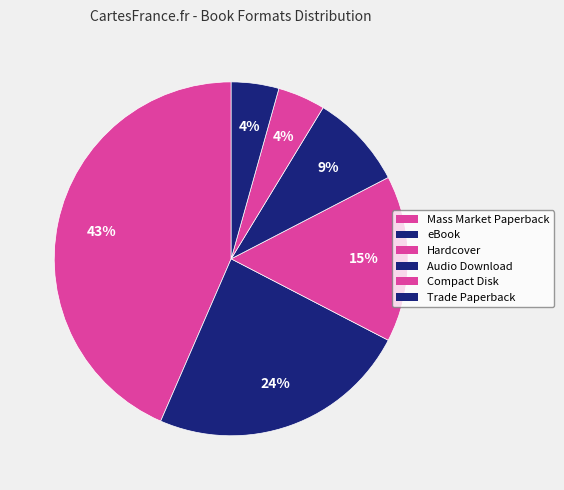

The Audio Download slice represents 20% of the pie. True or false?

False